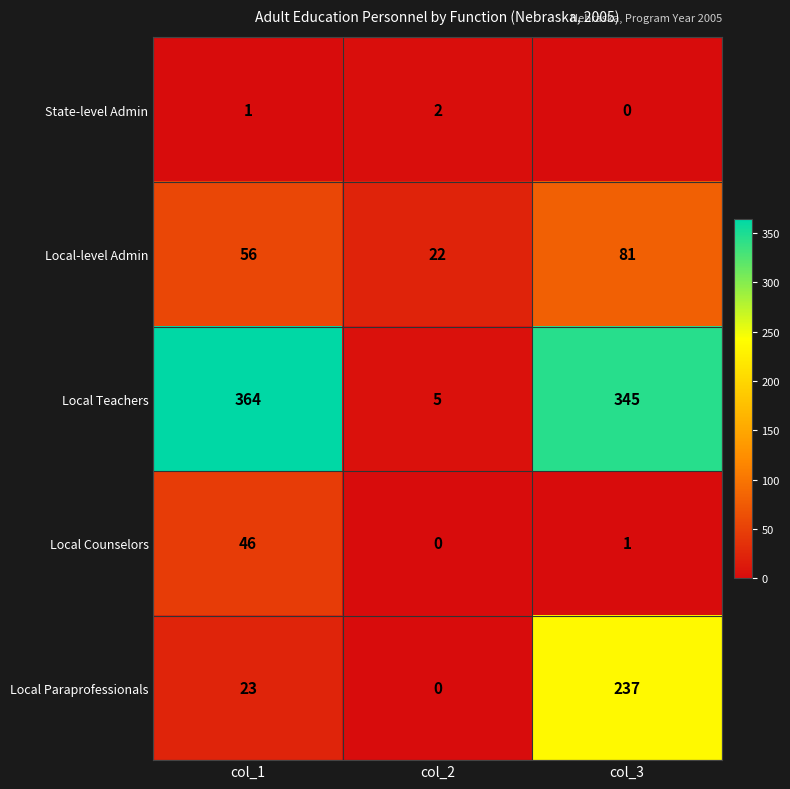

How many data points does each series have?

3